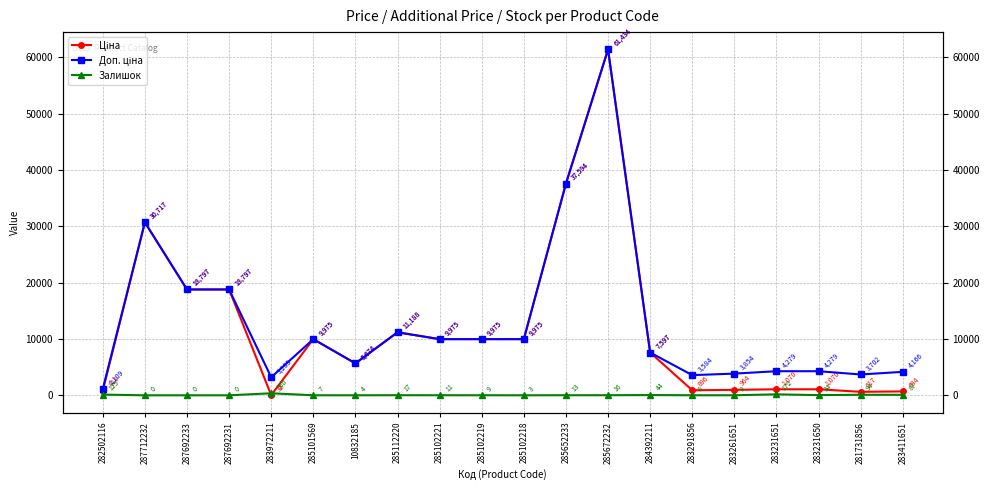

True or false: Залишок and Доп. ціна cross at least once.

False